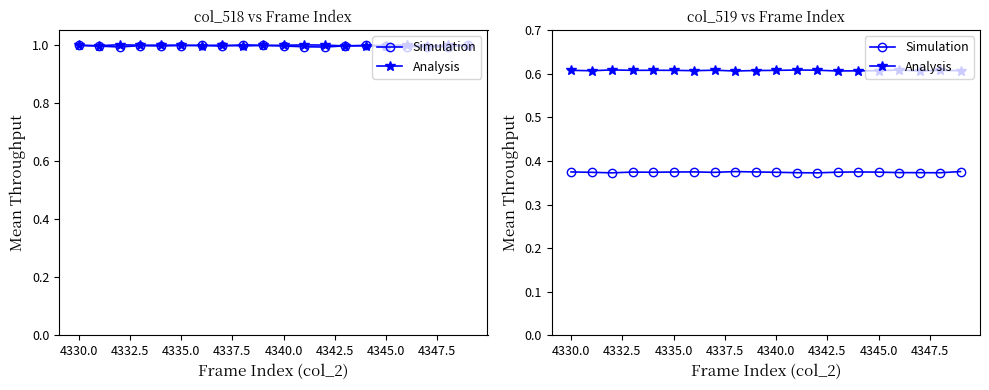

What are all the series names shown in the legend?

Simulation, Analysis